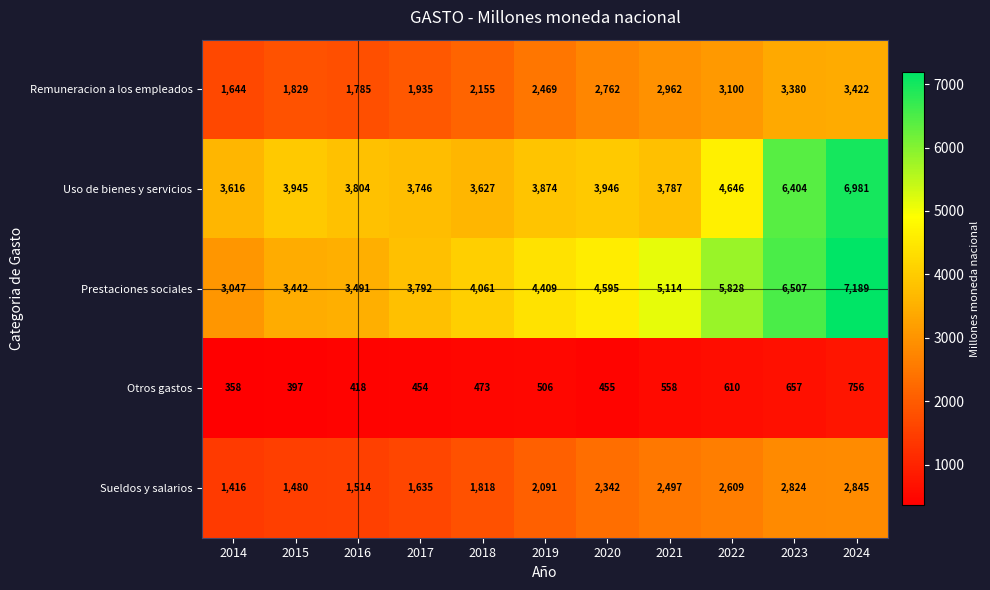

True or false: Uso de bienes y servicios has a value of 6404 at 2023.

True